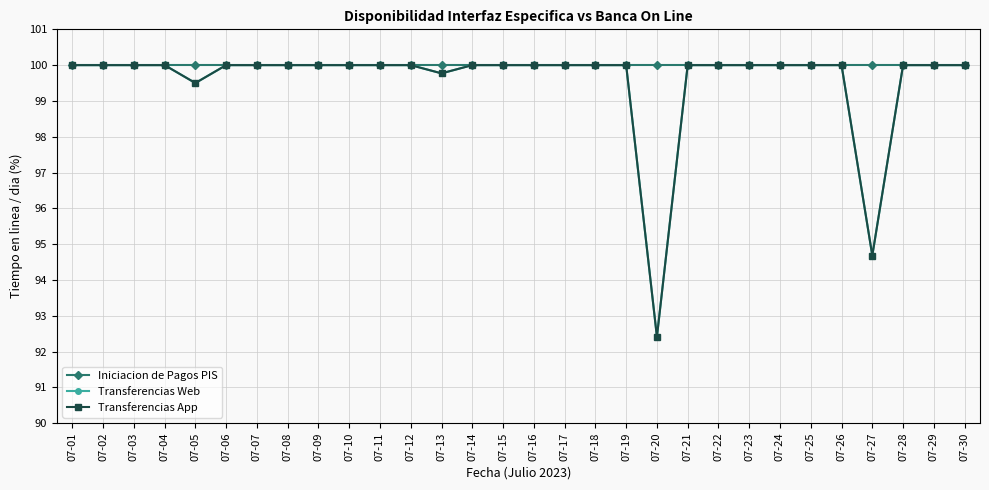

Is this an area chart (filled region under the line)?

No